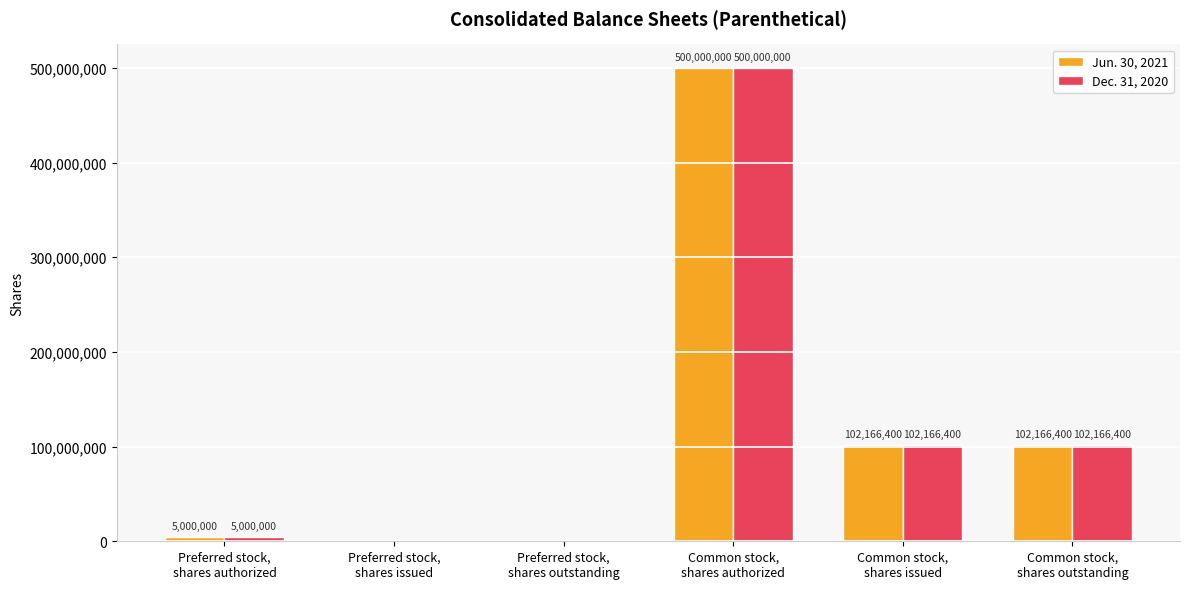

Reading right to left, extract all data points from this chart.

Jun. 30, 2021: 102166400	102166400	500000000	0	0	5000000
Dec. 31, 2020: 102166400	102166400	500000000	0	0	5000000